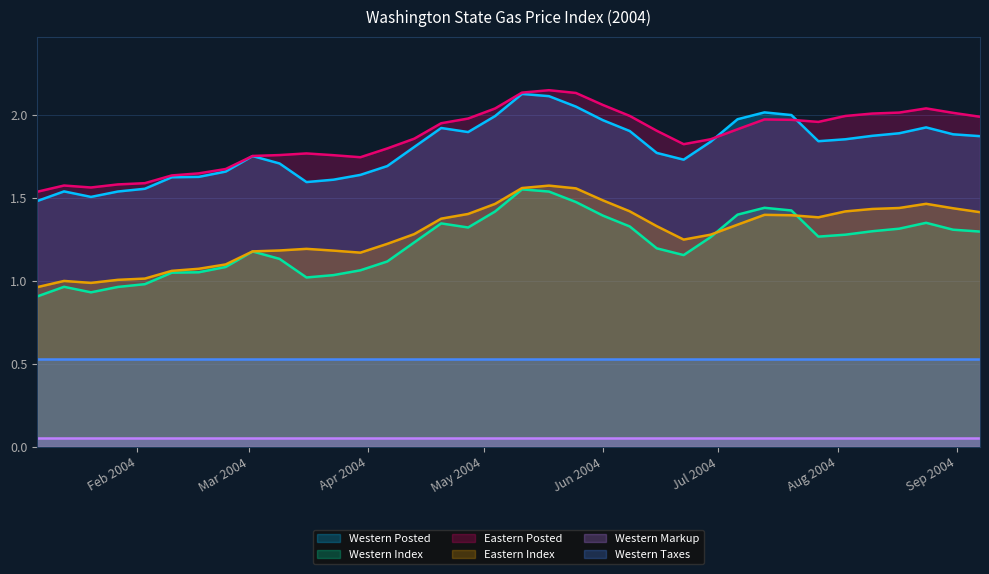

The value of Eastern Index at 2004-03-16 is 1.2. True or false?

True